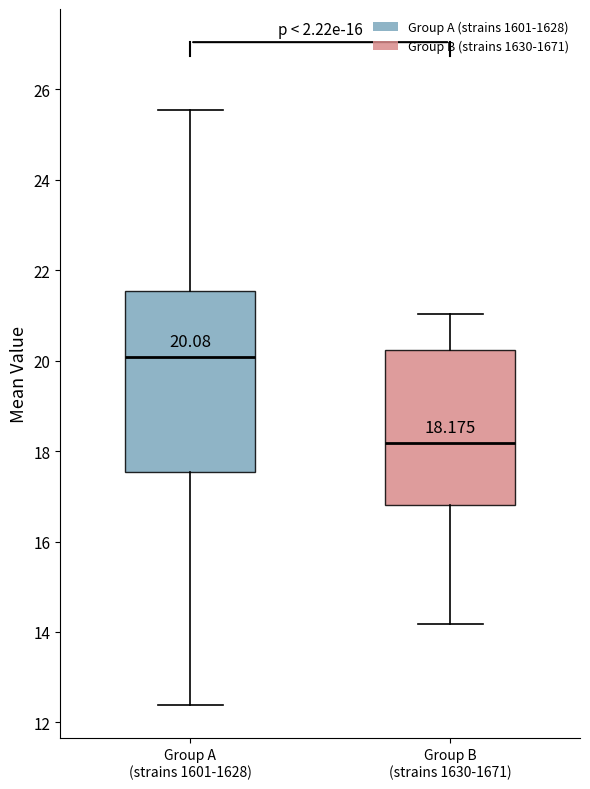

Comparing the boxes themselves (not the whiskers), which one is the tallest?

Group A (strains 1601-1628)